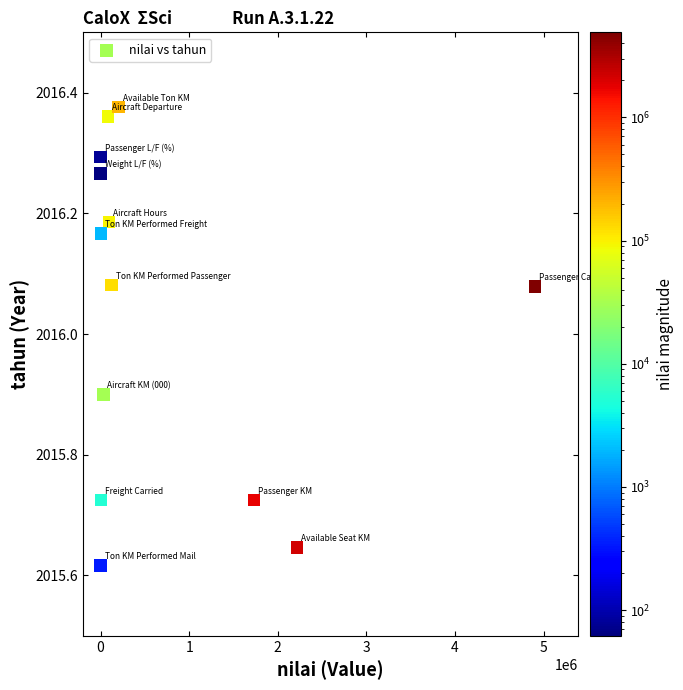

What is the range of Y values (max minus min)?

0.8